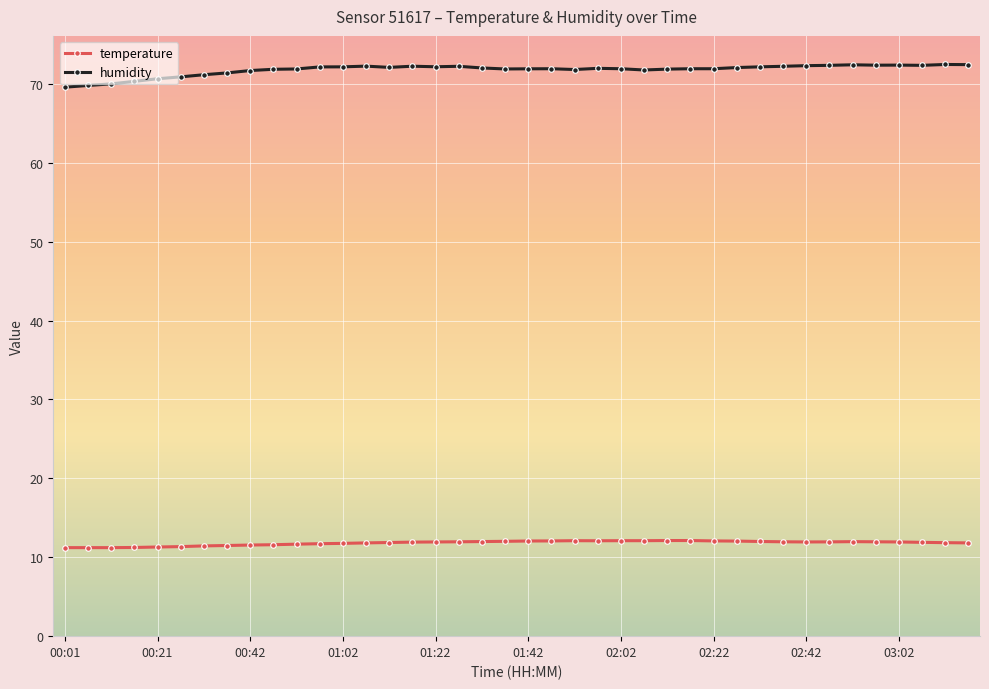

What is the highest value of the temperature series?

12.1